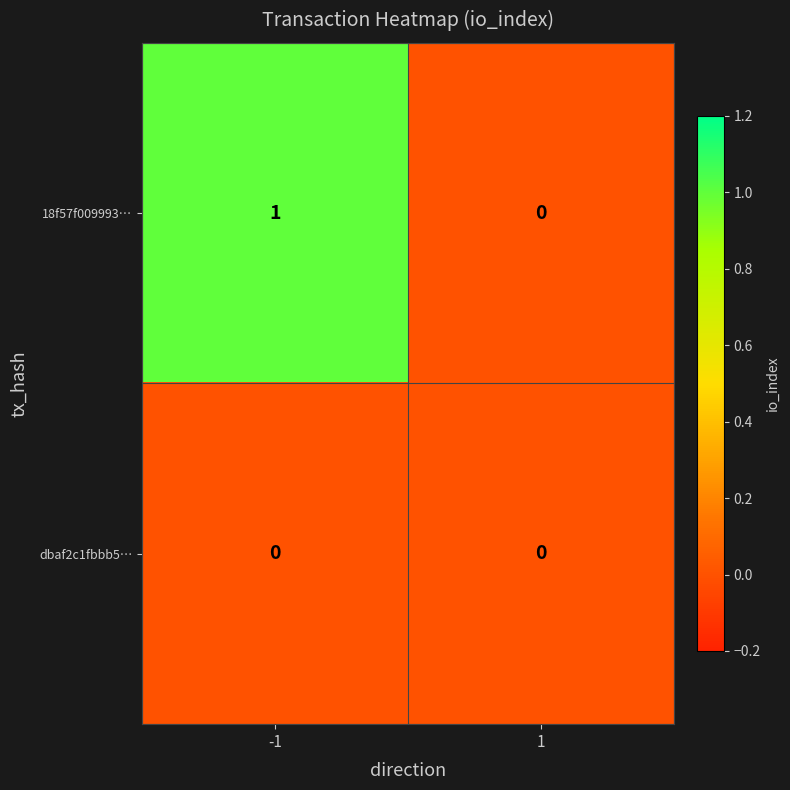

Which series has the largest total across all categories?

18f57f009993…